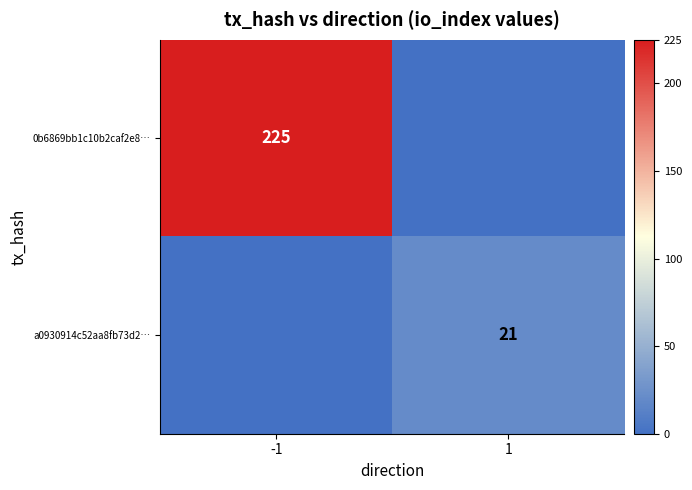

Is the value of 0b6869bb1c10b2caf2e8… at -1 greater than the value of a0930914c52aa8fb73d2… at 1?

Yes